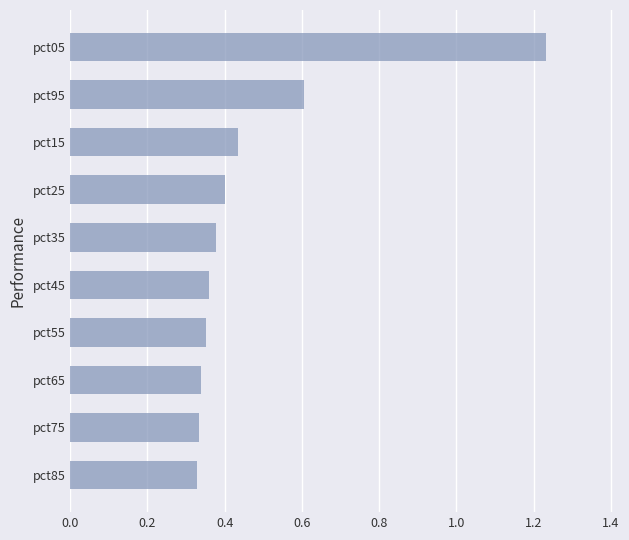

What is the change in value from pct75 to pct95?

+0.3